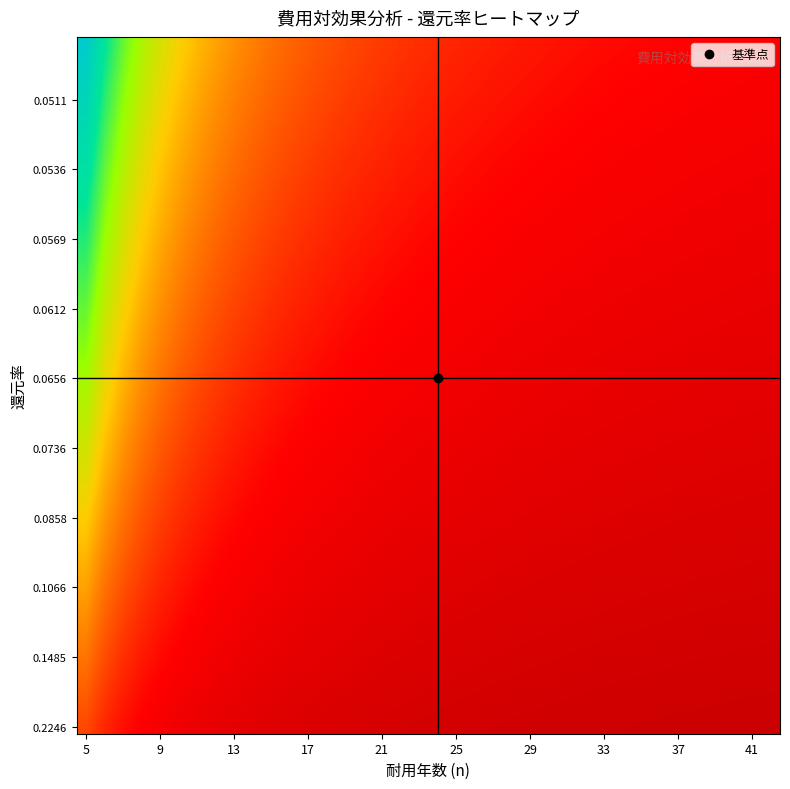

Reading right to left, extract all data points from this chart.

0.0	0.0	0.0	0.0	0.0	0.0	0.0	0.0	0.0	0.0	0.0	0.0	0.0	0.0	0.0	0.0	0.0	0.0	0.0	0.0	0.0	0.0	0.0	0.0	0.0	0.1	0.1	0.1	0.1	0.1	0.1	0.1	0.1	0.1	0.2	0.2	0.2	0.3